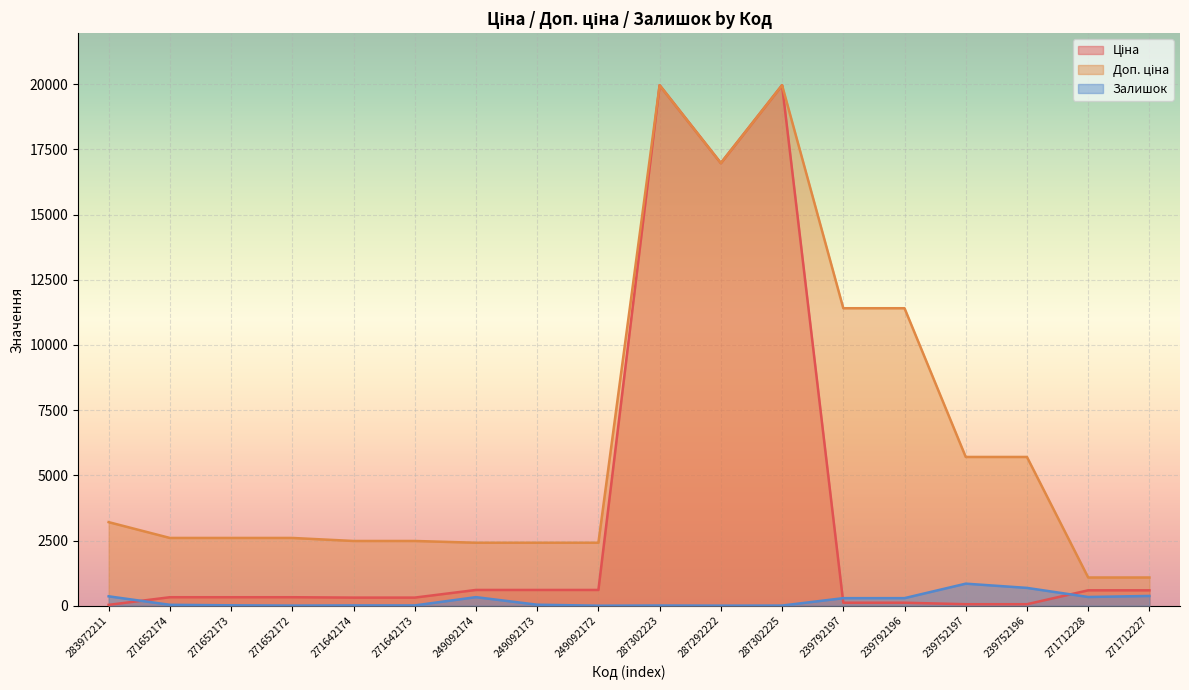

What is the difference between the Ціна values at 271642173 and 271712227?

279.6